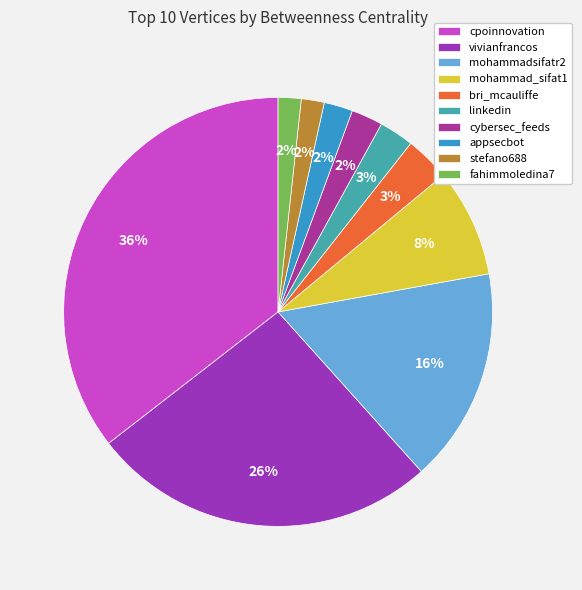

Rank the categories by value from lowest to highest.

stefano688, fahimmoledina7, appsecbot, cybersec_feeds, linkedin, bri_mcauliffe, mohammad_sifat1, mohammadsifatr2, vivianfrancos, cpoinnovation